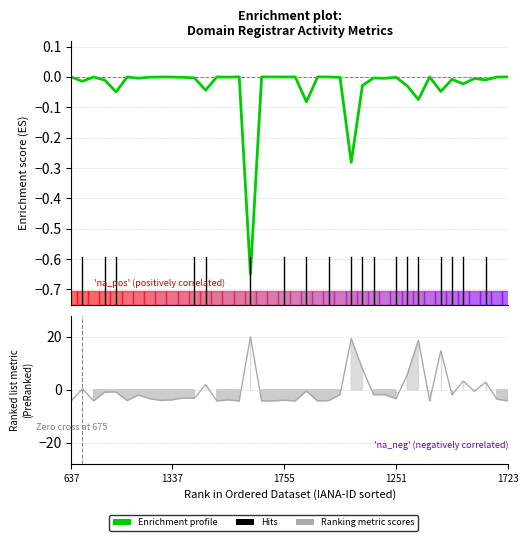

Is it true that Ranking metric scores equals 7.9 at 26?

True